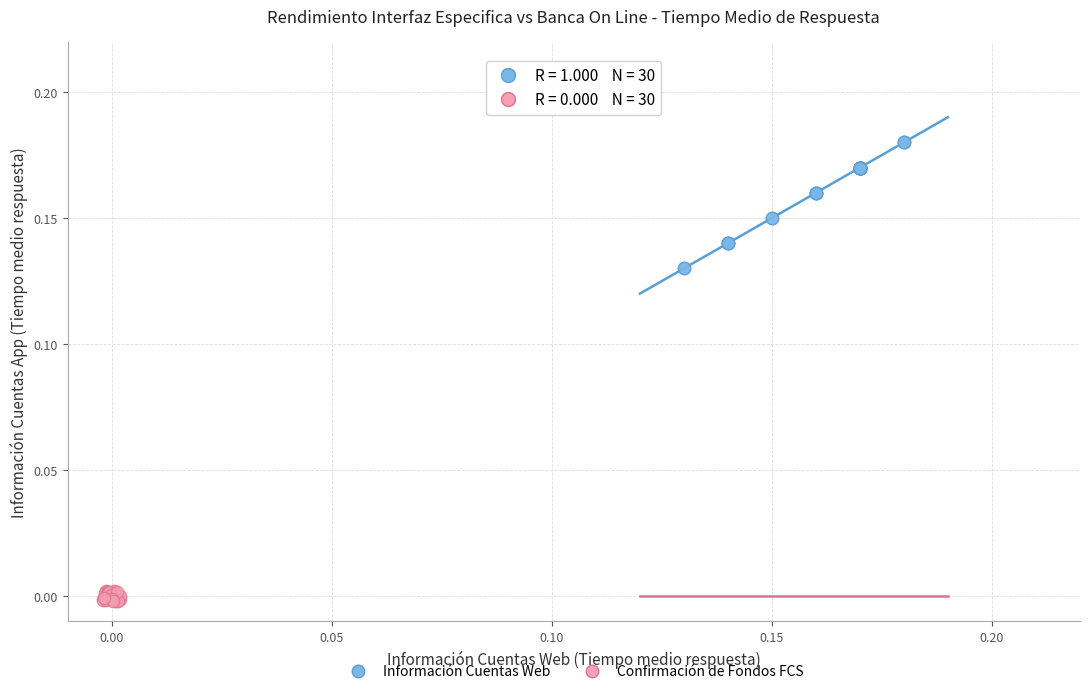

What are all the series names shown in the legend?

Información Cuentas Web, Confirmación de Fondos FCS